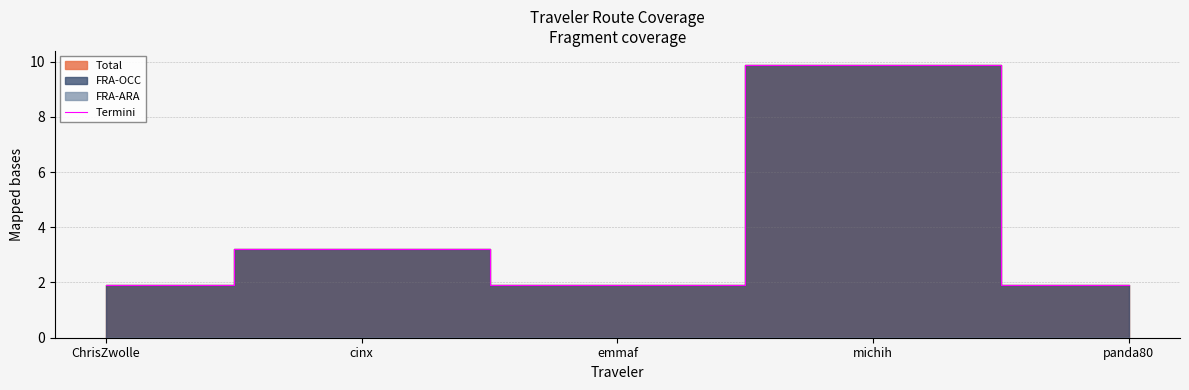

At which category does the data reach its first local peak?

cinx